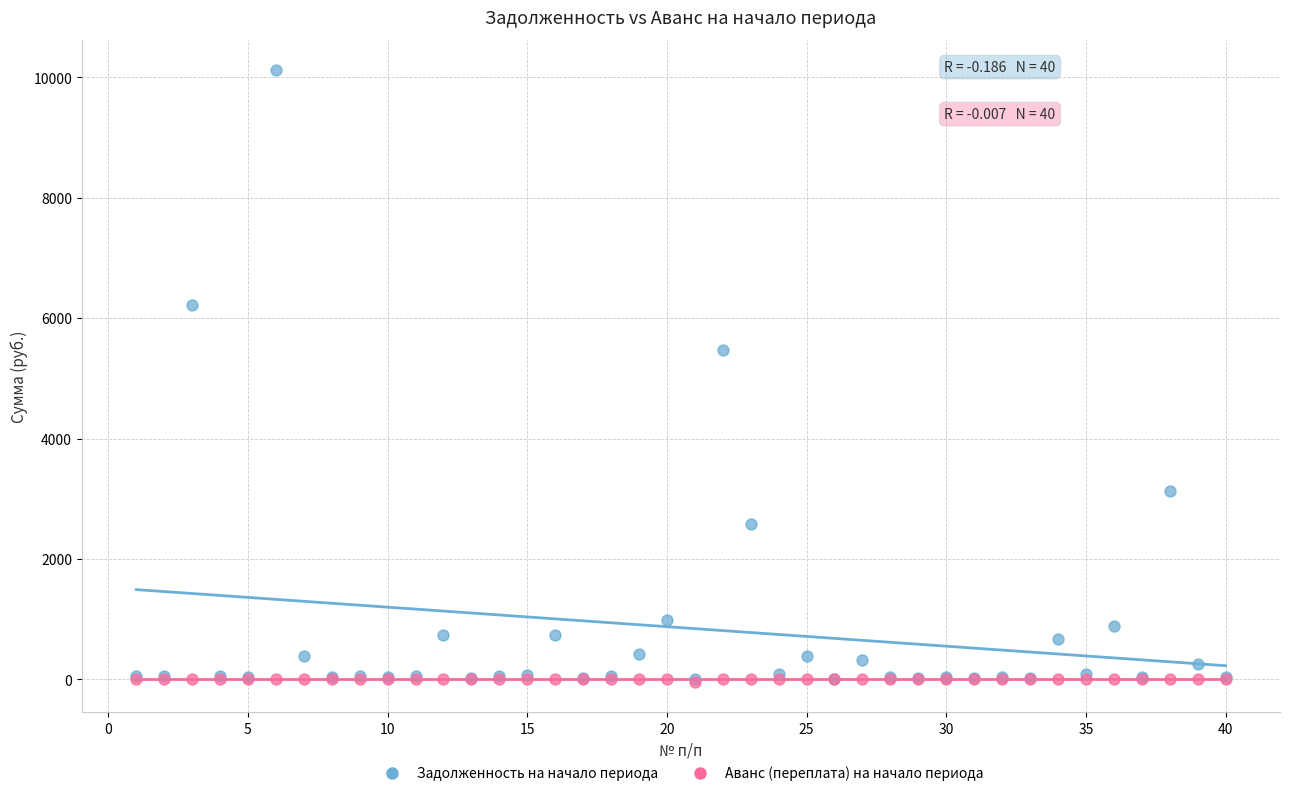

Which series reaches the maximum Y coordinate?

Задолженность на начало периода